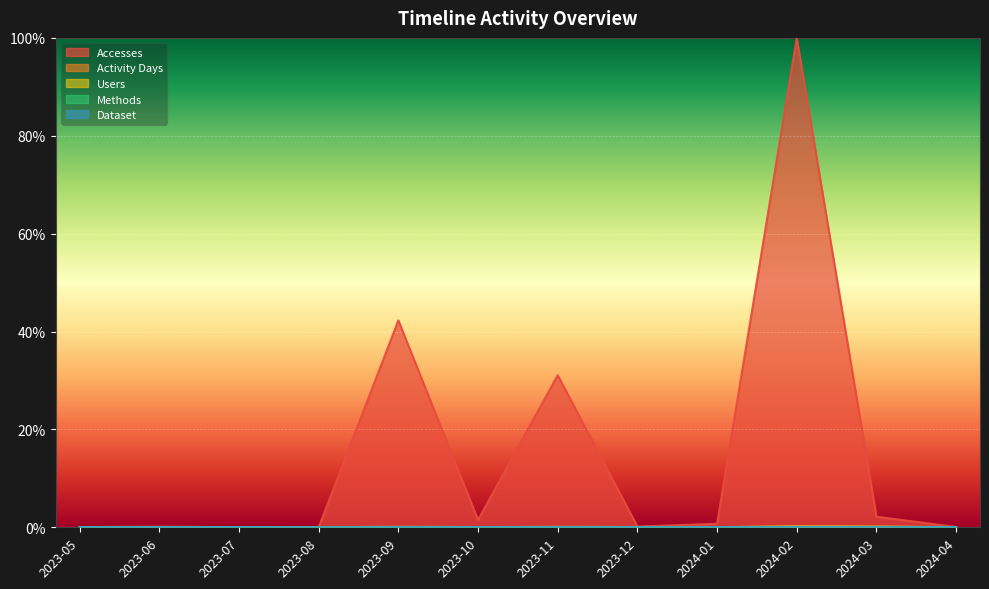

Reading left to right, what are all the values shown in this chart?

Accesses: 0.0	0.0	0.0	0.0	0.4	0.0	0.3	0.0	0.0	1.0	0.0	0.0
Activity Days: 0.0	0.0	0.0	0.0	0.0	0.0	0.0	0.0	0.0	0.0	0.0	0.0
Users: 0.0	0.0	0.0	0.0	0.0	0.0	0.0	0.0	0.0	0.0	0.0	0.0
Methods: 0.0	0.0	0.0	0.0	0.0	0.0	0.0	0.0	0.0	0.0	0.0	0.0
Dataset: 0.0	0.0	0.0	0.0	0.0	0.0	0.0	0.0	0.0	0.0	0.0	0.0